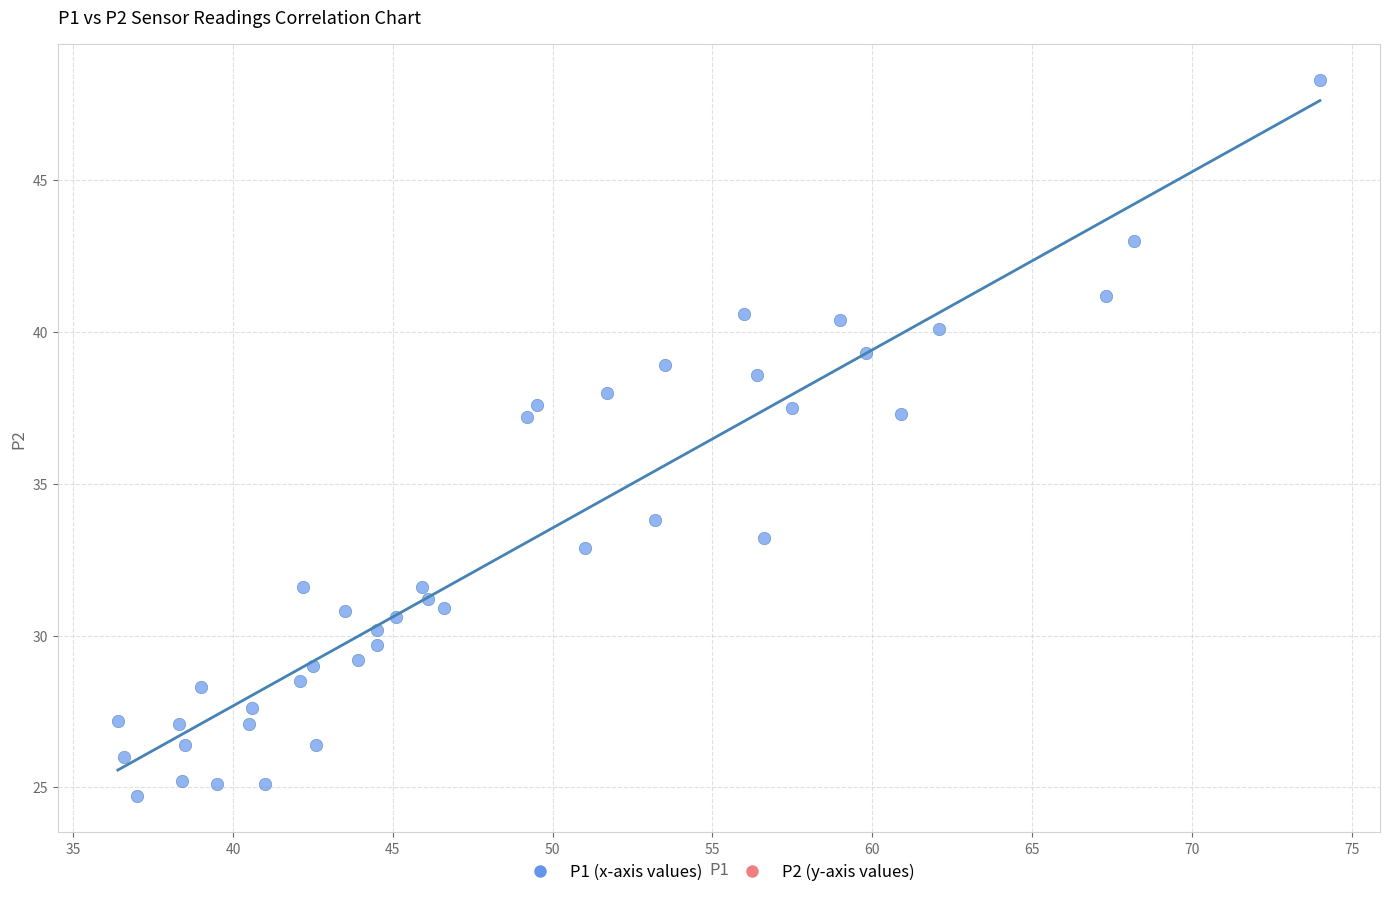

What is the range of X values (max minus min)?

37.6